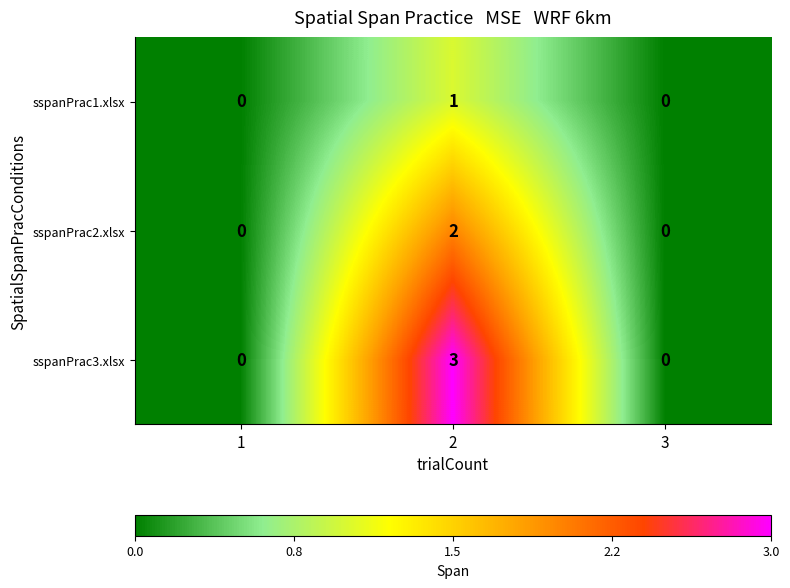

What is the maximum value shown in the chart?

3